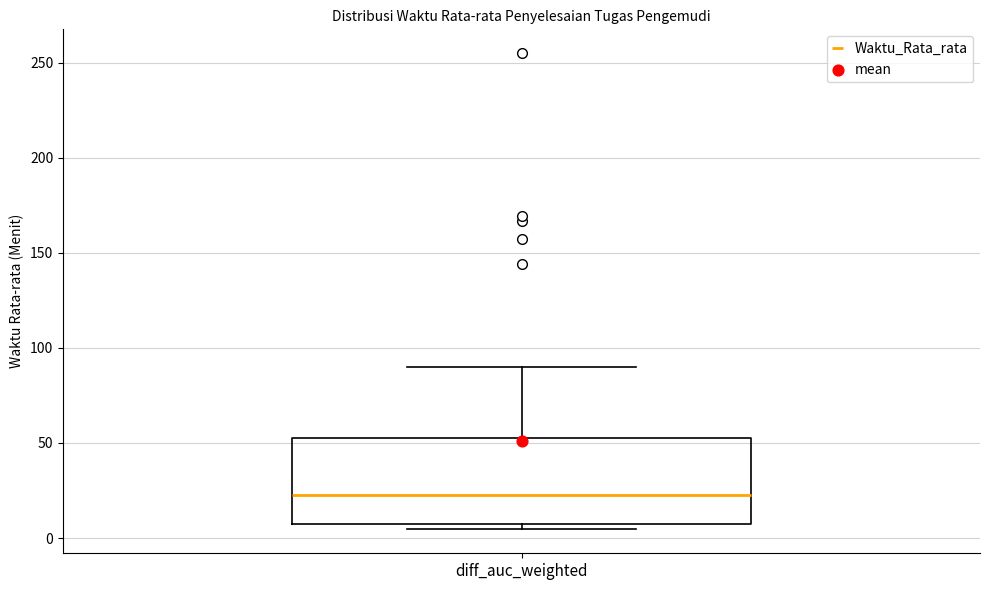

Where is the lower edge of the box for diff_auc_weighted on the y-axis? The values are not printed on the chart, so give them approximately, as read against the axis.

10